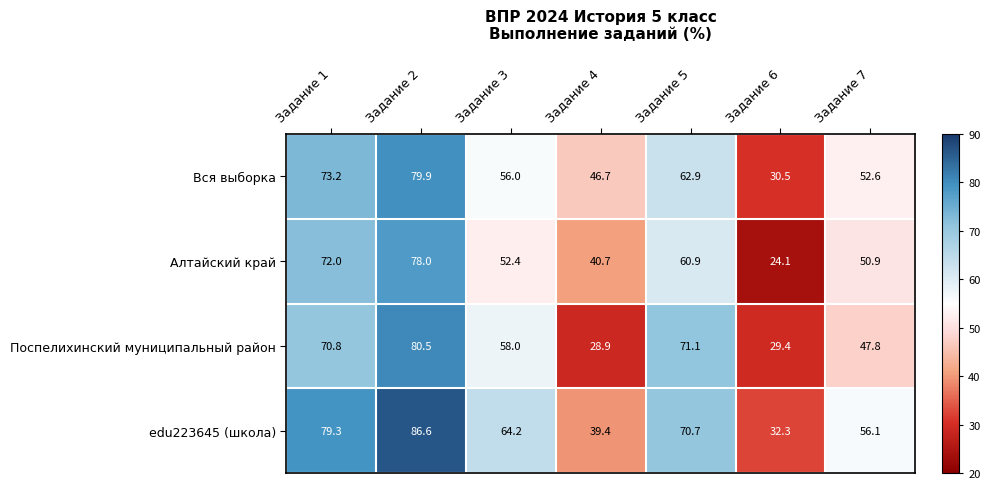

What is the difference between the Алтайский край values at Задание 2 and Задание 5?

17.1